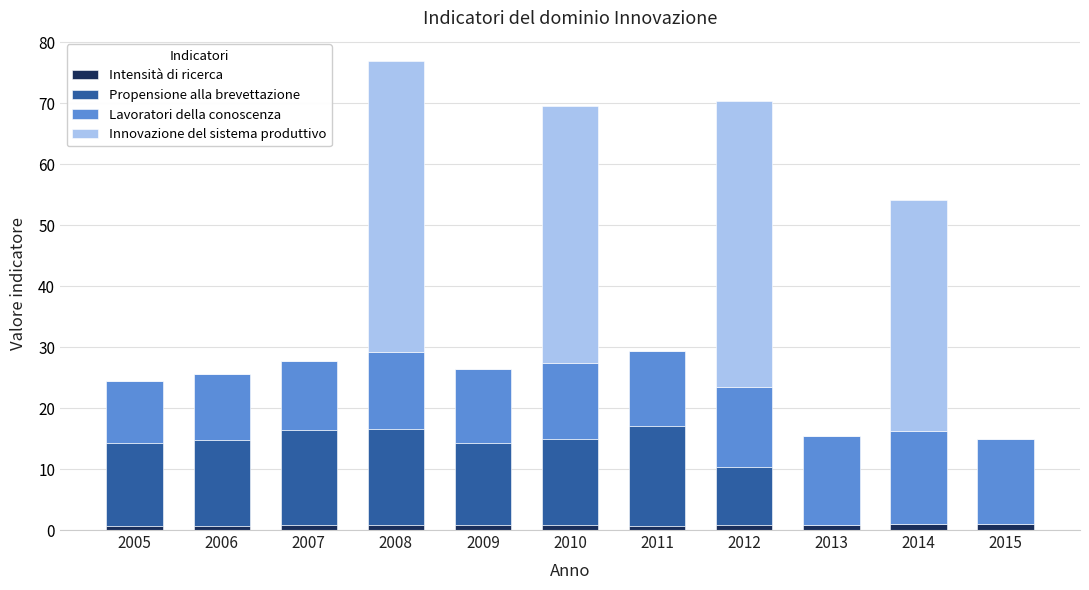

At which category is the sum across all series the highest?

2008